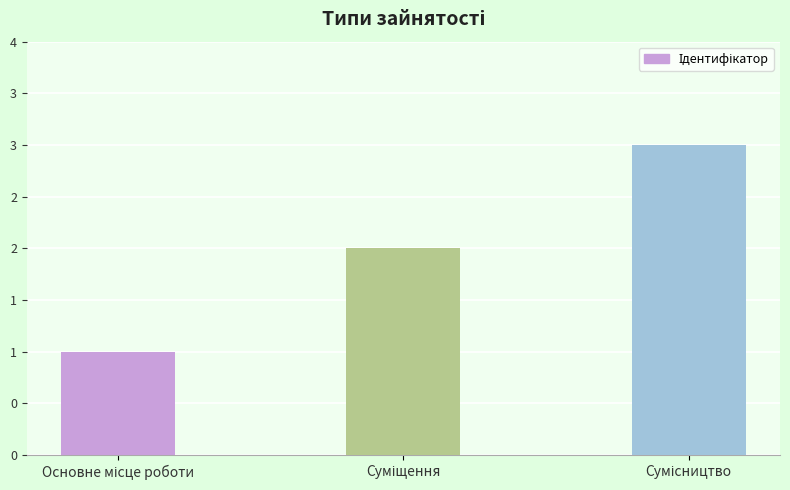

Which label corresponds to the largest value in the chart?

Сумісництво